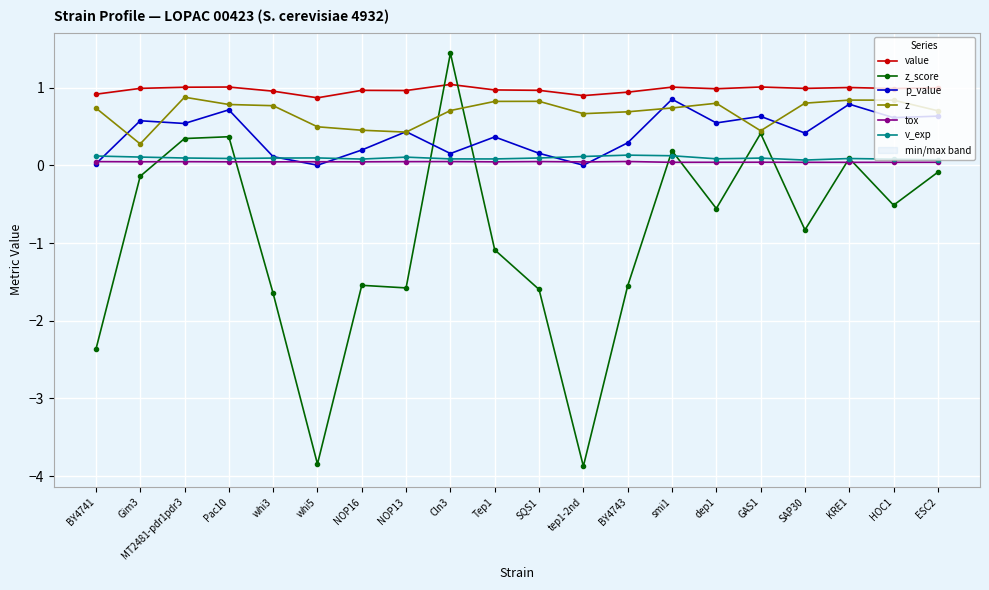

Reading right to left, transcribe all the data shown in this chart.

value: 1.0	1.0	1.0	1.0	1.0	1.0	1.0	0.9	0.9	1.0	1.0	1.0	1.0	1.0	0.9	1.0	1.0	1.0	1.0	0.9
z_score: -0.1	-0.5	0.1	-0.8	0.4	-0.6	0.2	-1.6	-3.9	-1.6	-1.1	1.4	-1.6	-1.5	-3.8	-1.6	0.4	0.3	-0.1	-2.4
p_value: 0.6	0.6	0.8	0.4	0.6	0.5	0.9	0.3	0.0	0.2	0.4	0.2	0.4	0.2	0.0	0.1	0.7	0.5	0.6	0.0
z: 0.7	0.8	0.8	0.8	0.4	0.8	0.7	0.7	0.7	0.8	0.8	0.7	0.4	0.5	0.5	0.8	0.8	0.9	0.3	0.7
tox: 0.0	0.0	0.0	0.0	0.0	0.0	0.0	0.0	0.0	0.0	0.0	0.0	0.0	0.0	0.0	0.0	0.0	0.0	0.0	0.0
v_exp: 0.1	0.1	0.1	0.1	0.1	0.1	0.1	0.1	0.1	0.1	0.1	0.1	0.1	0.1	0.1	0.1	0.1	0.1	0.1	0.1